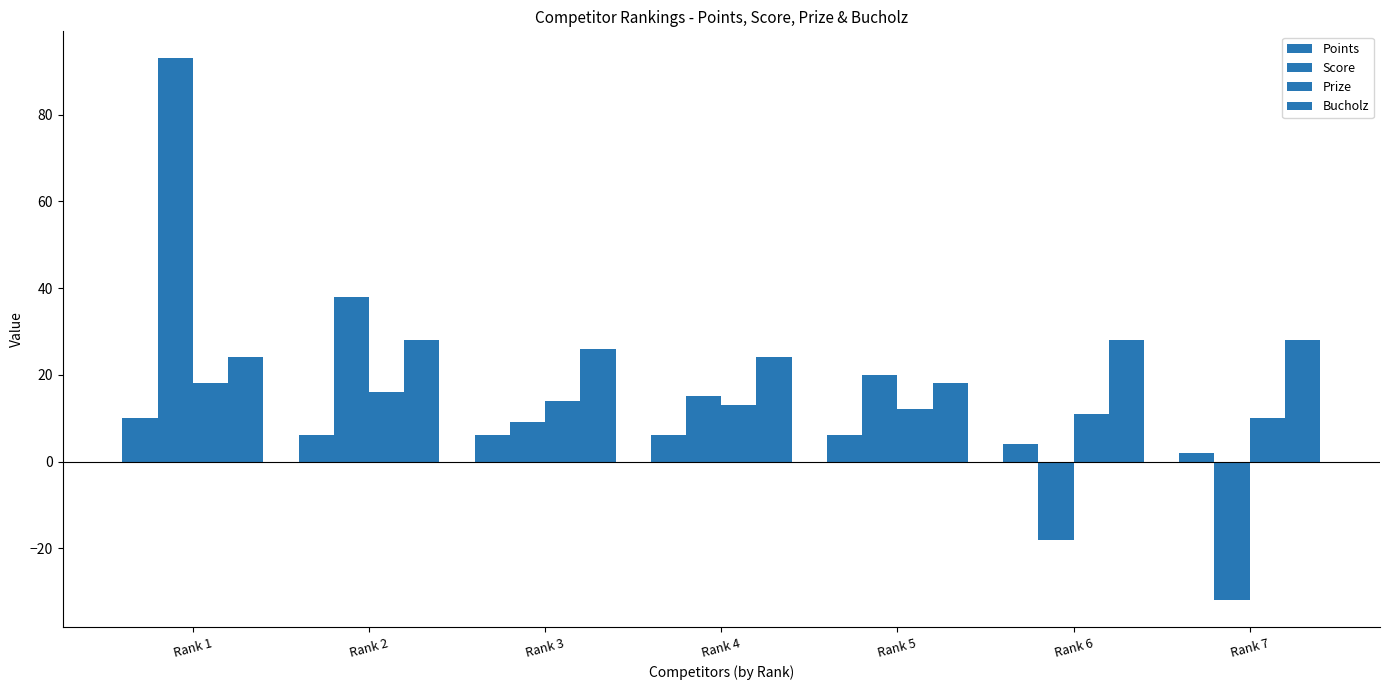

Rank the series by their average value, from highest to lowest.

Bucholz, Score, Prize, Points